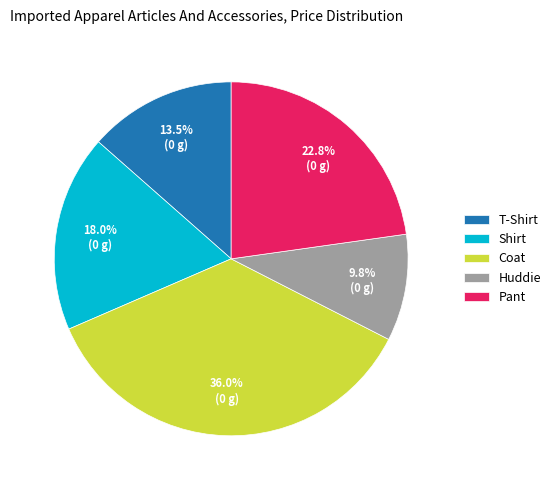

Count the number of slices in the pie.

5